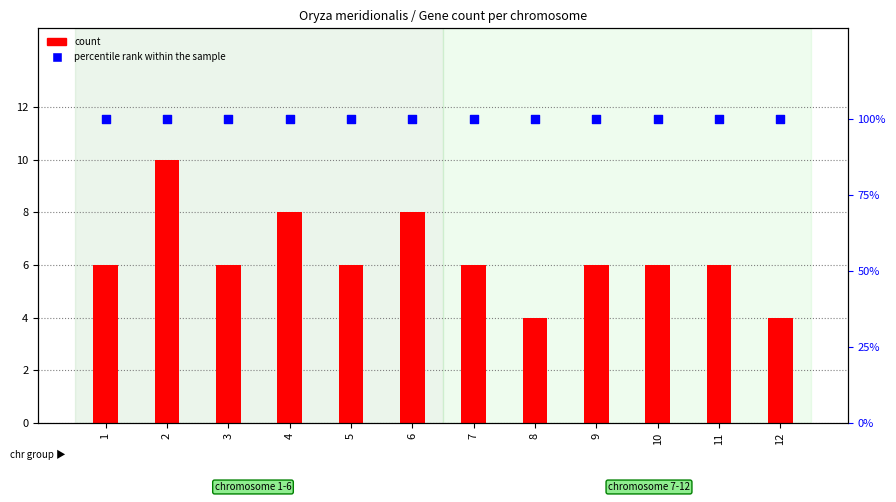

Which series has the largest total across all categories?

percentile rank within the sample